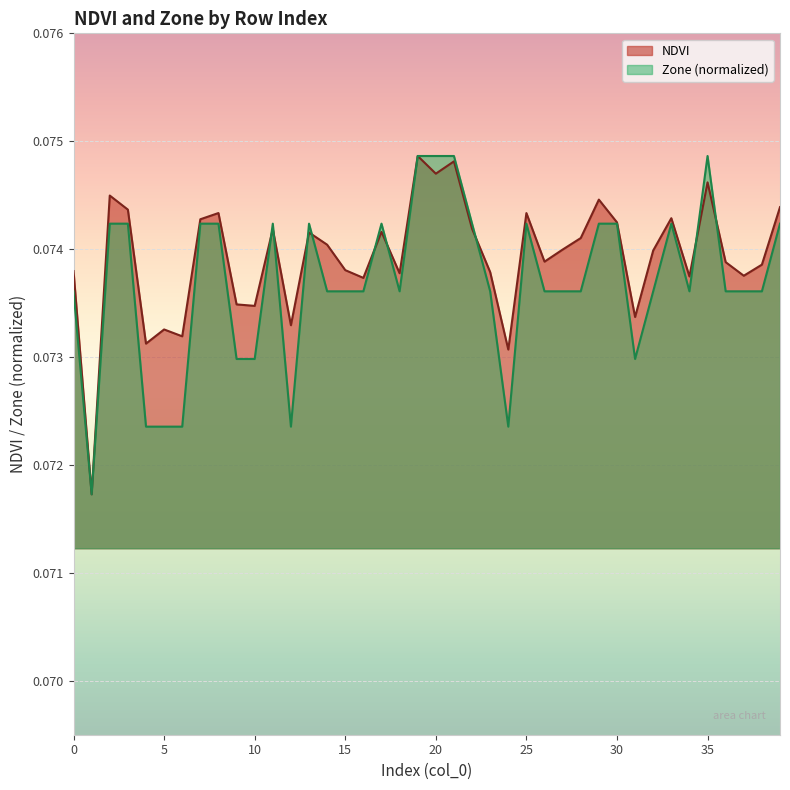

Reading right to left, extract all data points from this chart.

NDVI: 0.1	0.1	0.1	0.1	0.1	0.1	0.1	0.1	0.1	0.1	0.1	0.1	0.1	0.1	0.1	0.1	0.1	0.1	0.1	0.1	0.1	0.1	0.1	0.1	0.1	0.1	0.1	0.1	0.1	0.1	0.1	0.1	0.1	0.1	0.1	0.1	0.1	0.1	0.1	0.1
Zone: 0.1	0.1	0.1	0.1	0.1	0.1	0.1	0.1	0.1	0.1	0.1	0.1	0.1	0.1	0.1	0.1	0.1	0.1	0.1	0.1	0.1	0.1	0.1	0.1	0.1	0.1	0.1	0.1	0.1	0.1	0.1	0.1	0.1	0.1	0.1	0.1	0.1	0.1	0.1	0.1